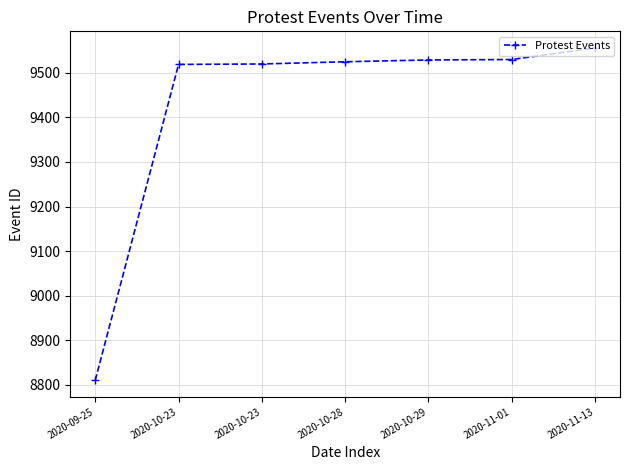

How many data points does each series have?

7